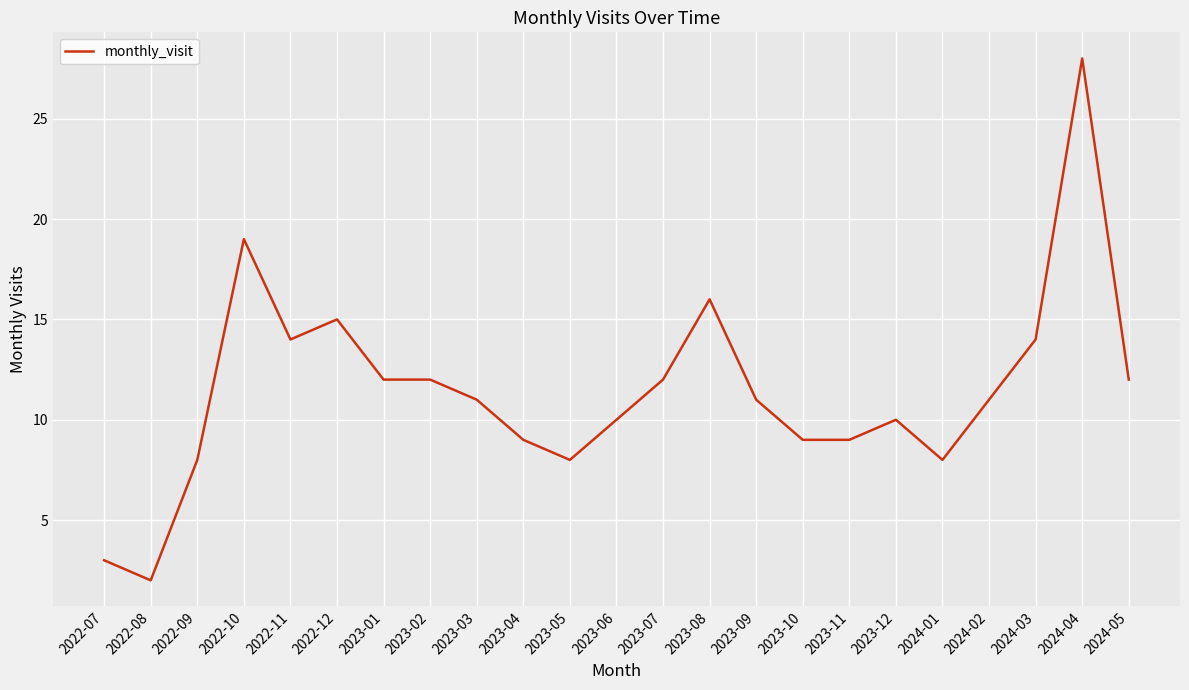

At which category does the chart reach its minimum across all series?

2022-08